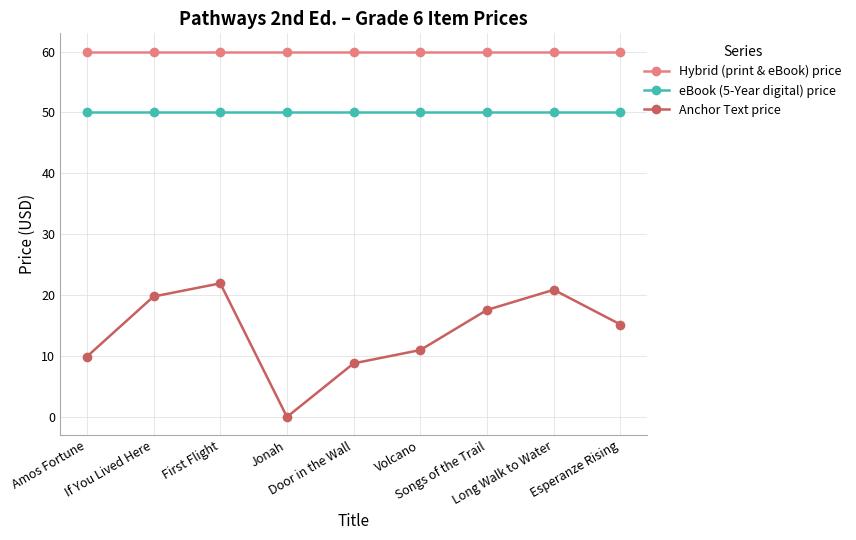

Which series has the largest total across all categories?

Hybrid (print & eBook) price